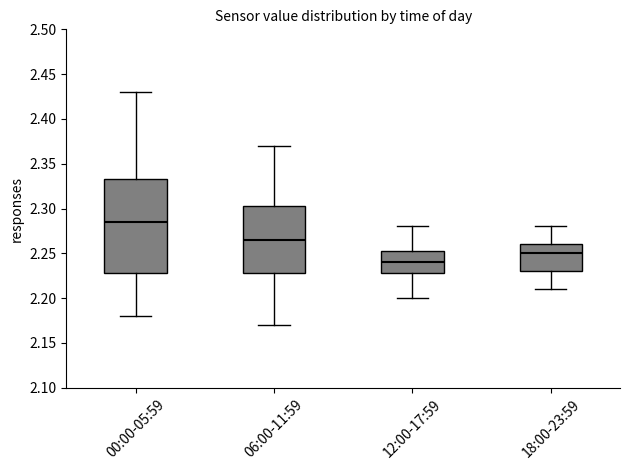

Where does the lower whisker of the box for 00:00-05:59 end on the y-axis? The values are not printed on the chart, so give them approximately, as read against the axis.

2.180